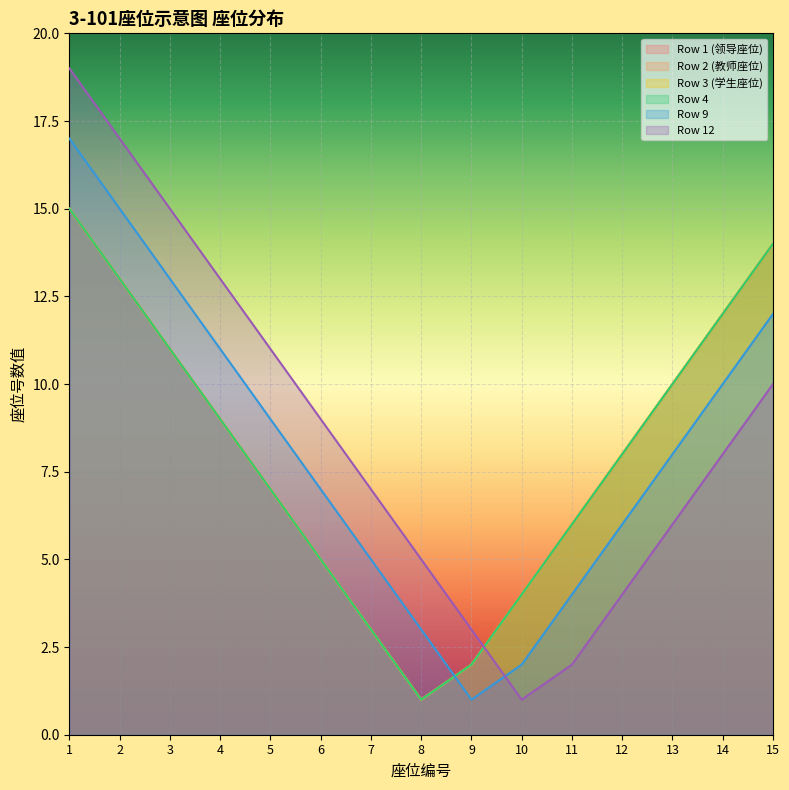

What is the average value of the Row 9 series?

8